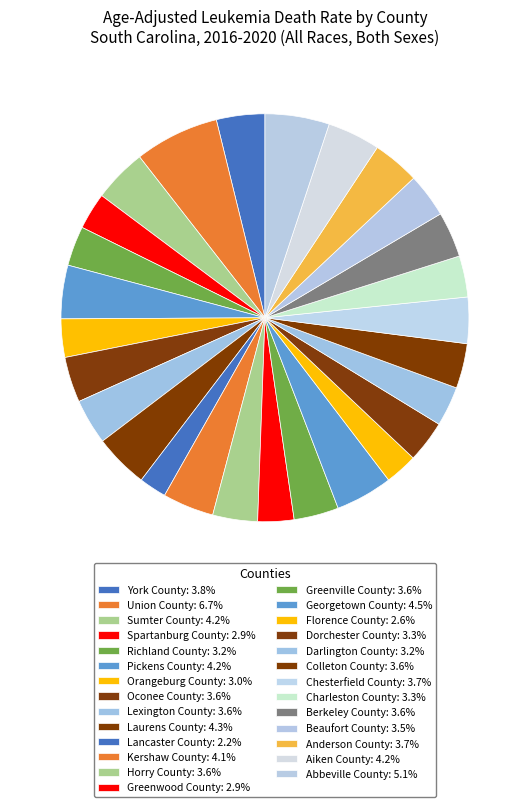

Count the number of slices in the pie.

27